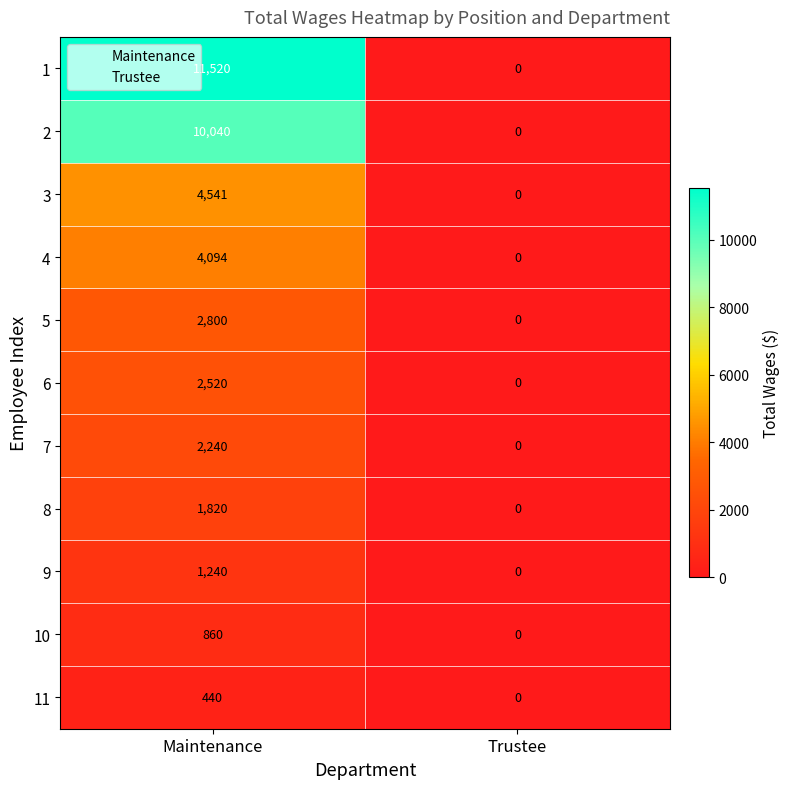

How many distinct data groups are displayed?

11